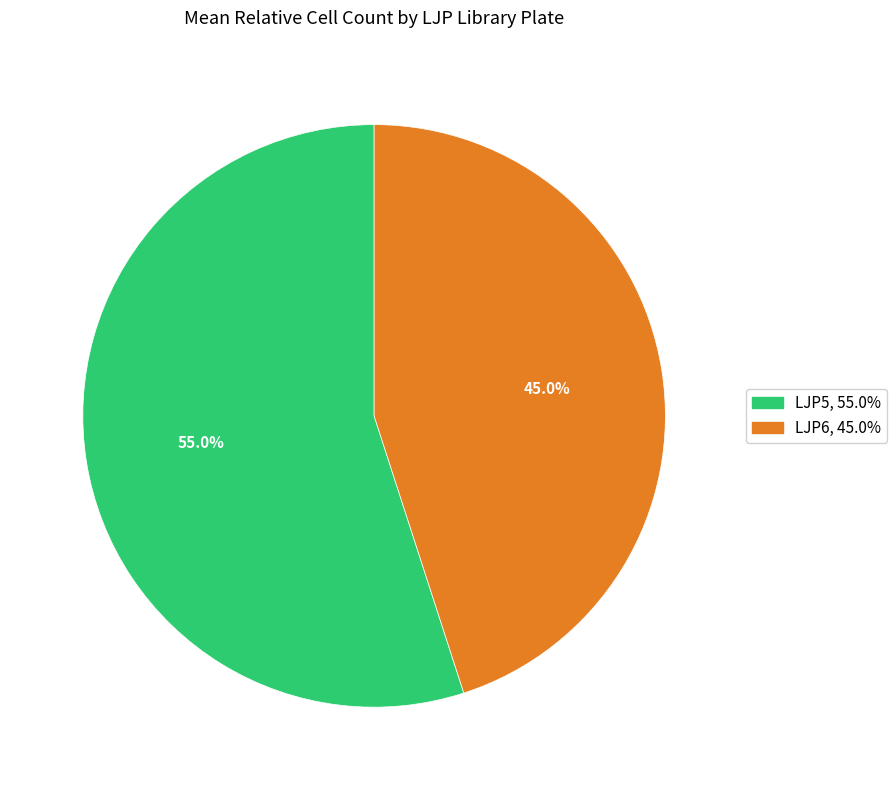

Is there a majority slice in this chart?

Yes